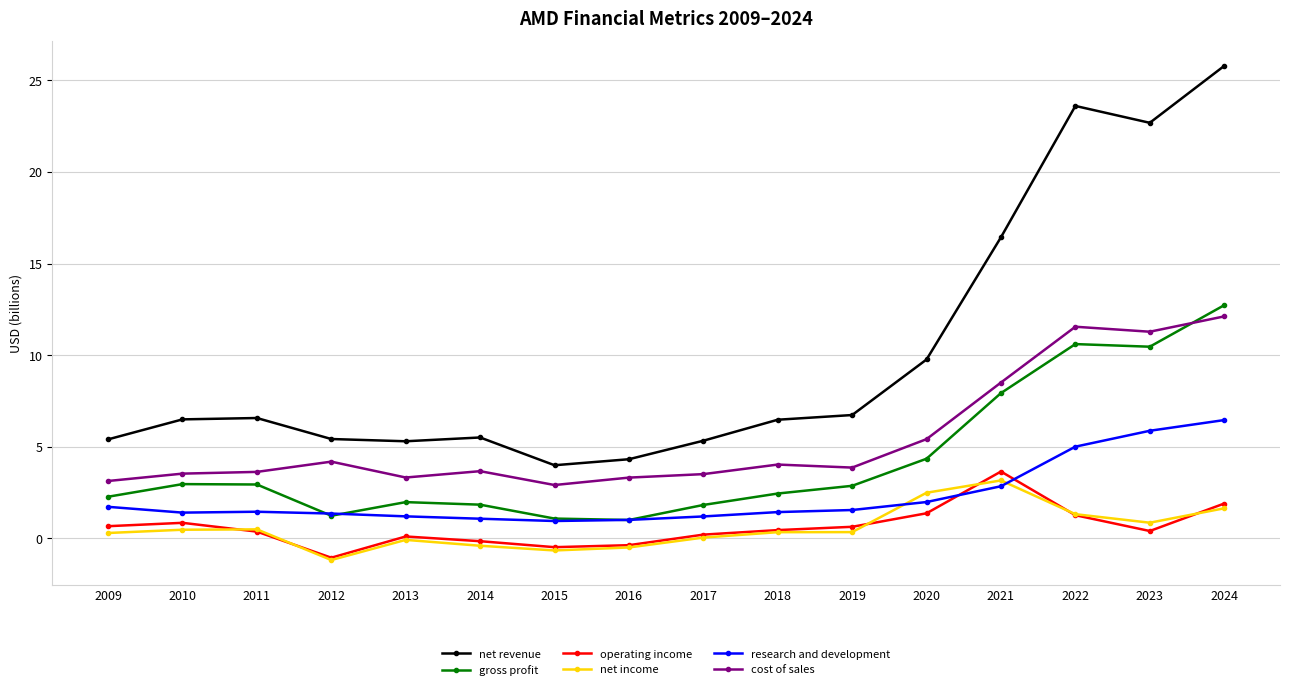

The value of net revenue at 2009 is 5.4. True or false?

True